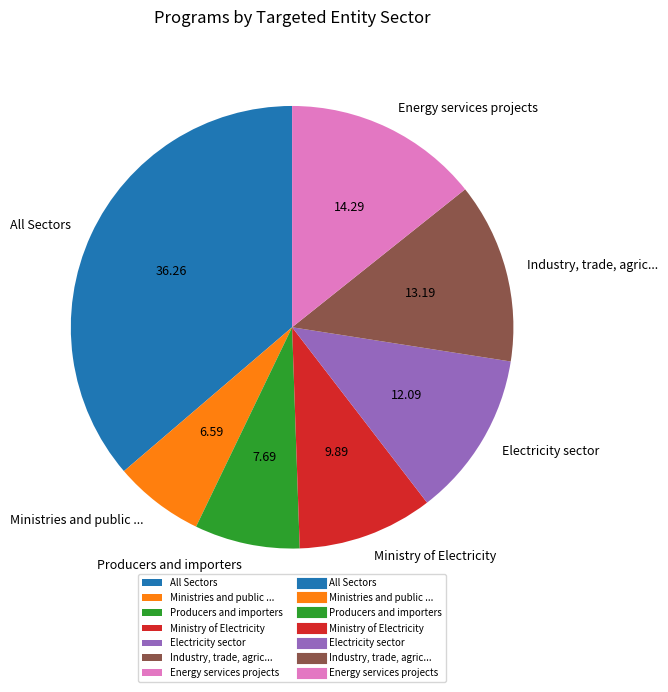

Which has a higher value, Industry, trade, agric... or All Sectors?

All Sectors